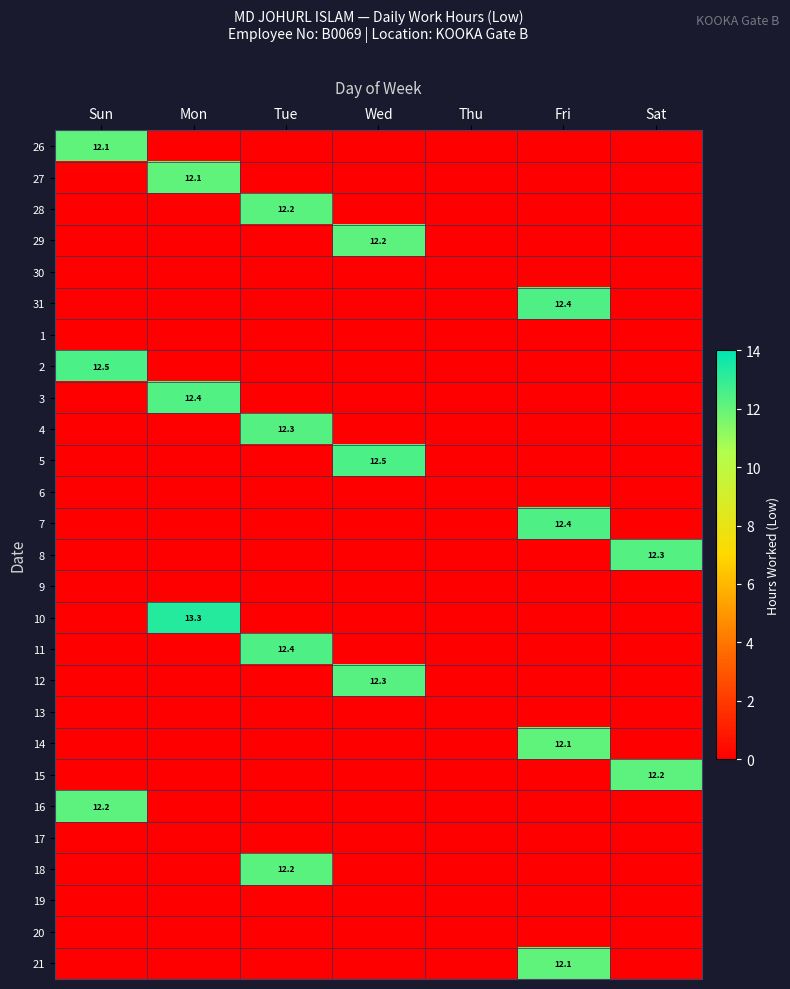

At which category is the sum across all series the highest?

Tue